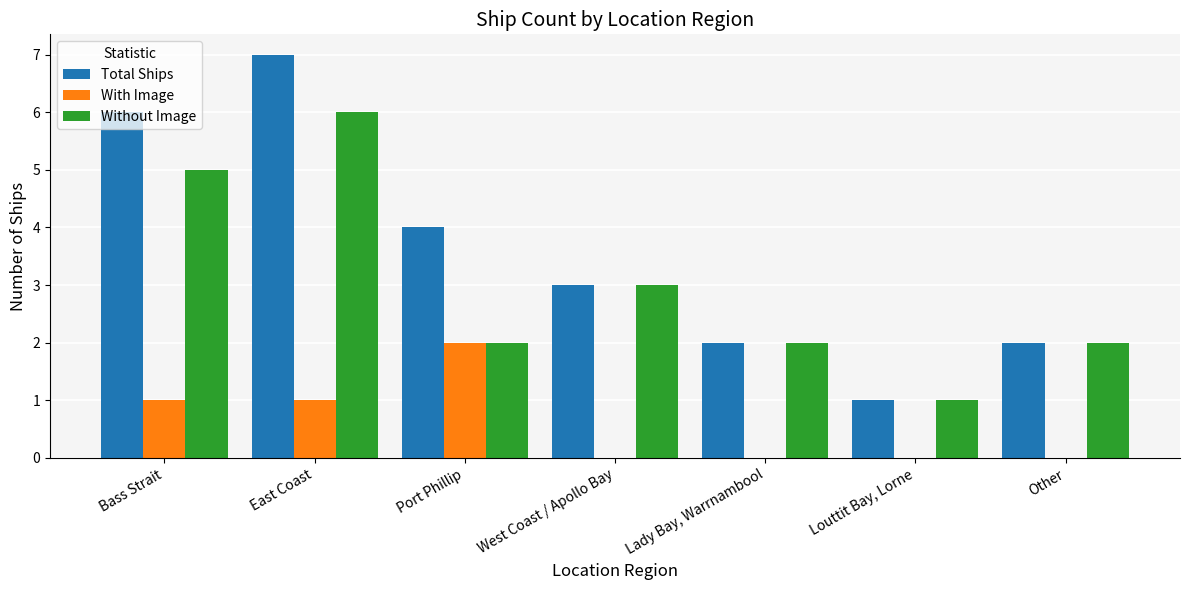

What is the total value across all series at Port Phillip?

8